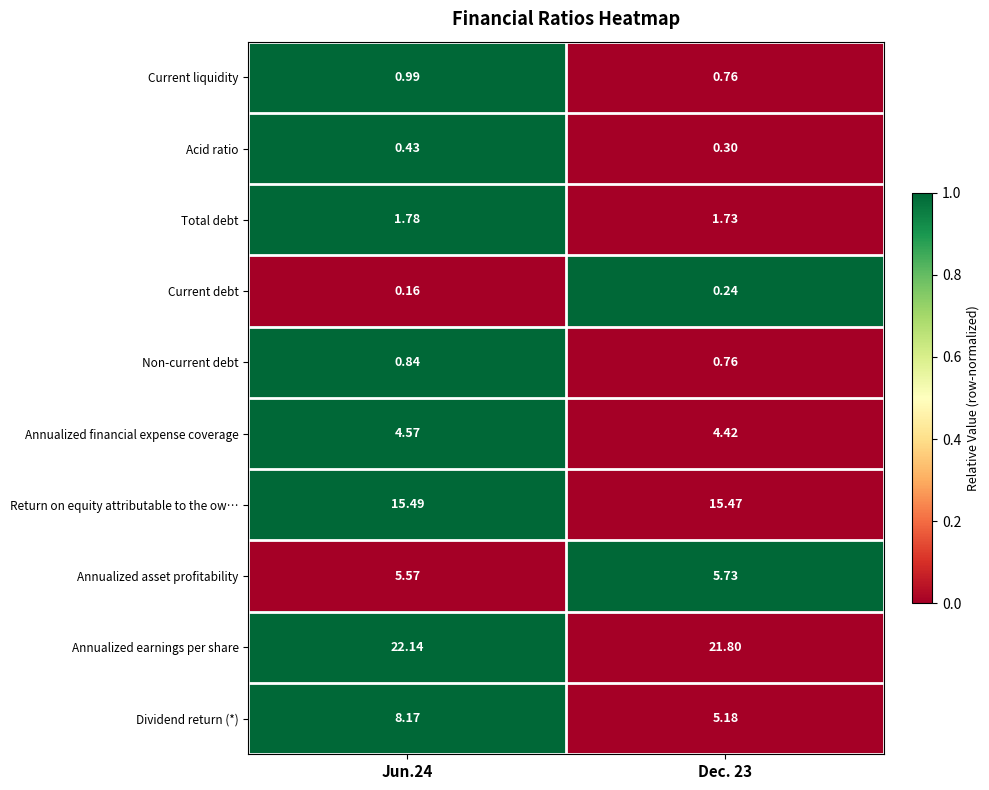

Count the number of categories in the chart.

2